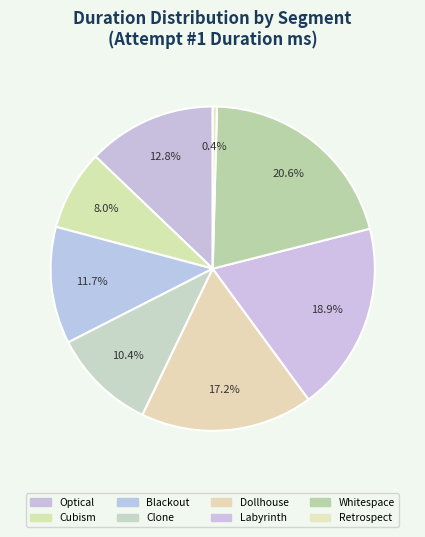

To the nearest percent, what is the combined percentage of Labyrinth and Whitespace?

40%